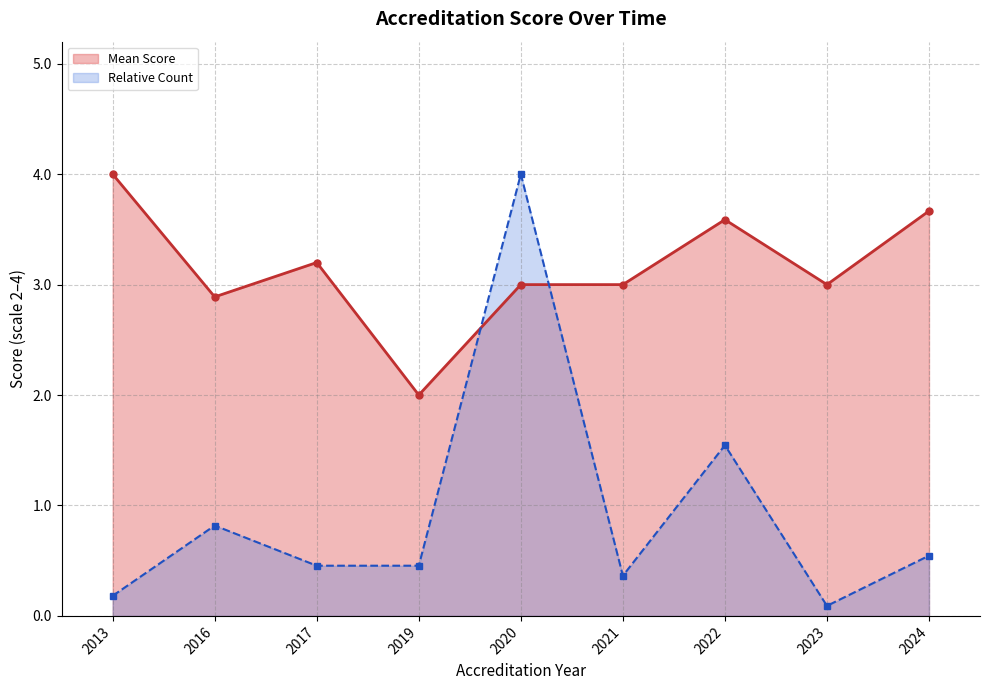

What is the total value across all series at 2024?

4.2